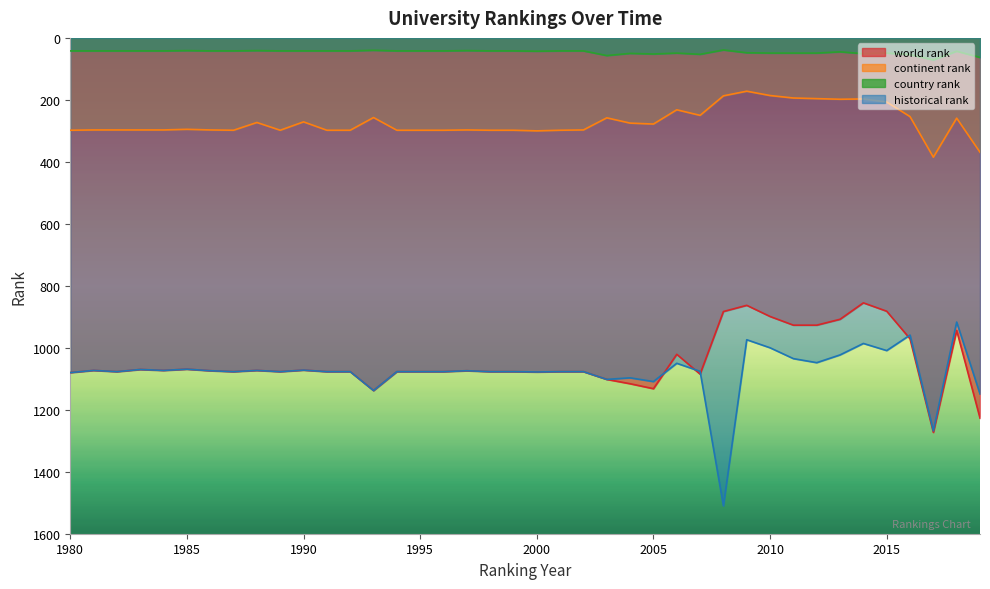

Does the chart have visible grid lines?

No